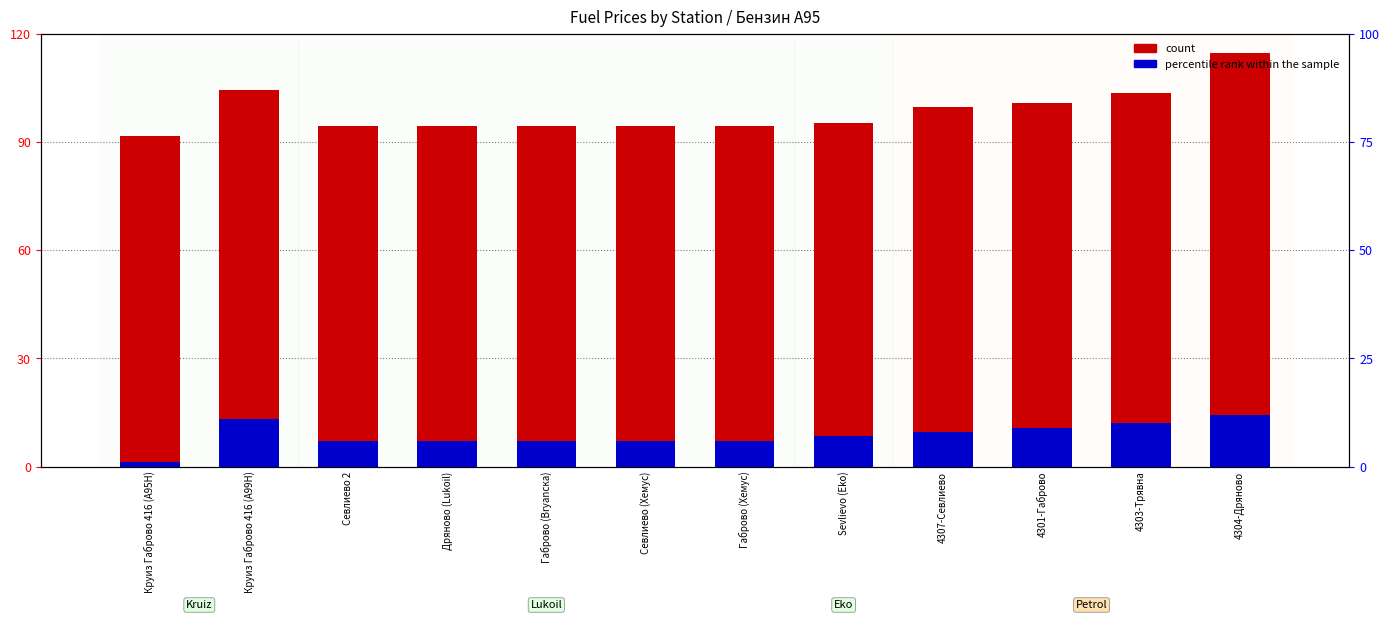

What is the value of the percentile rank within the sample bar at the 12th from the left?

14.4